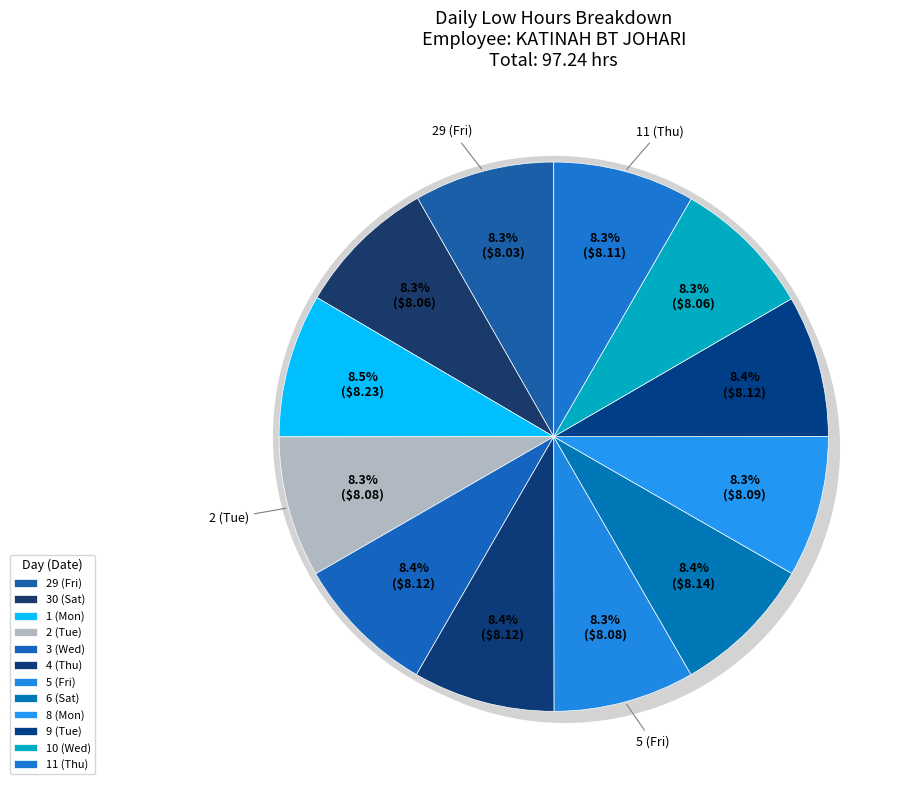

To the nearest percent, what percentage of the pie is 5 (Fri)?

8%